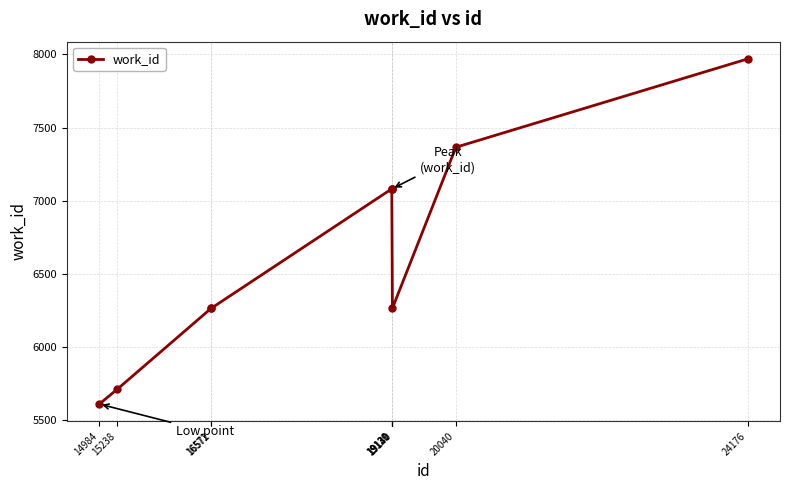

What is the greatest value displayed?

7969